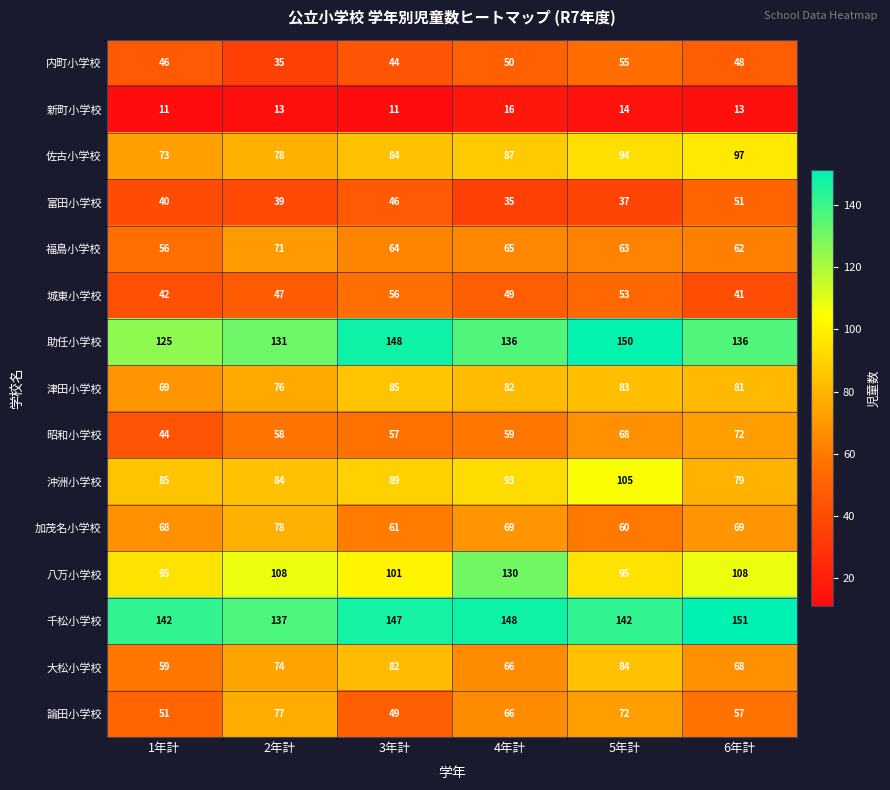

What is the spread (max minus min) of values at 6年計?

138